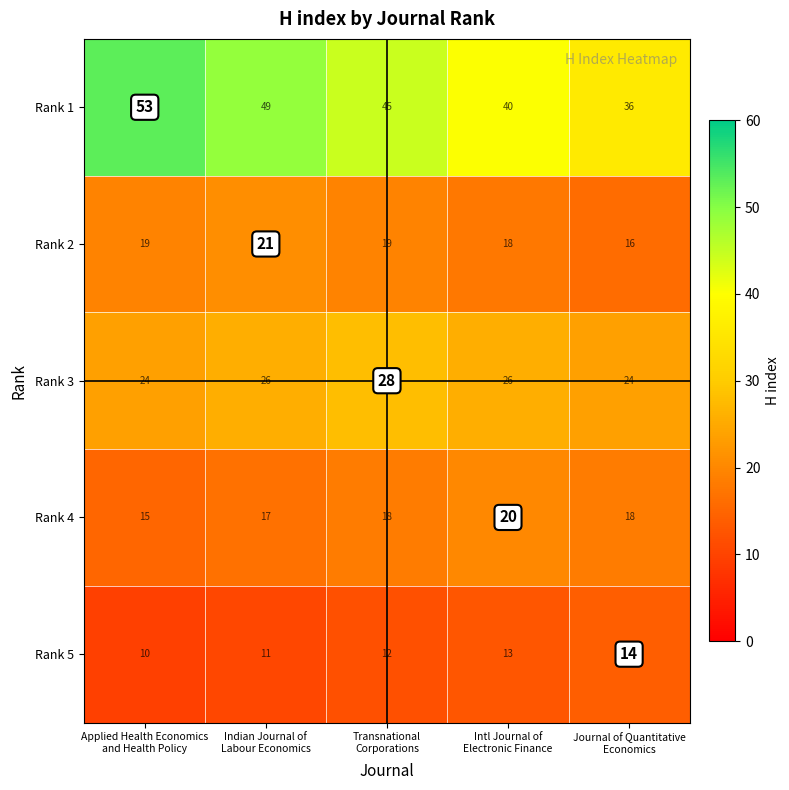

Reading left to right, what are all the values shown in this chart?

Rank 1: 53	49	45	40	36
Rank 2: 19	21	19	18	16
Rank 3: 24	26	28	26	24
Rank 4: 15	17	18	20	18
Rank 5: 10	11	12	13	14